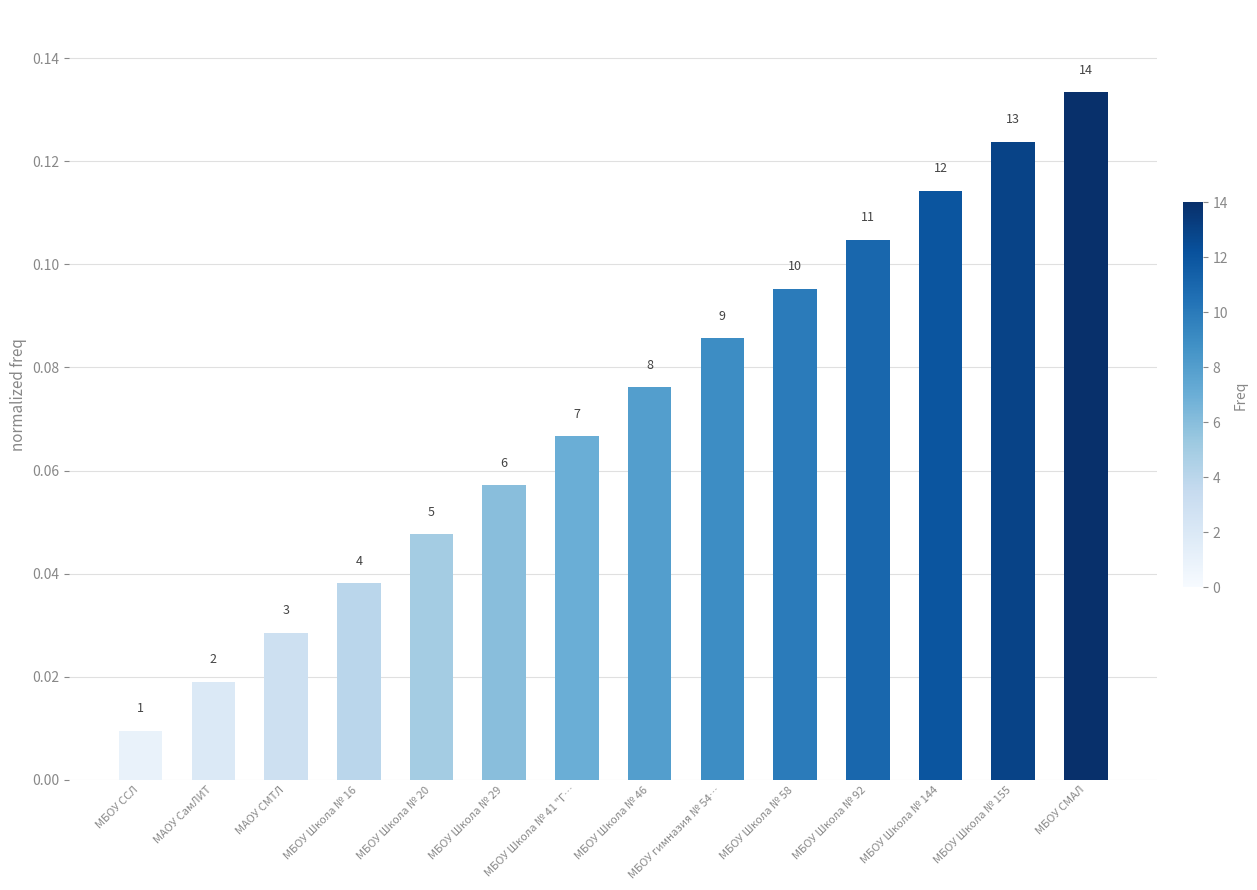

Are the bars horizontal?

No